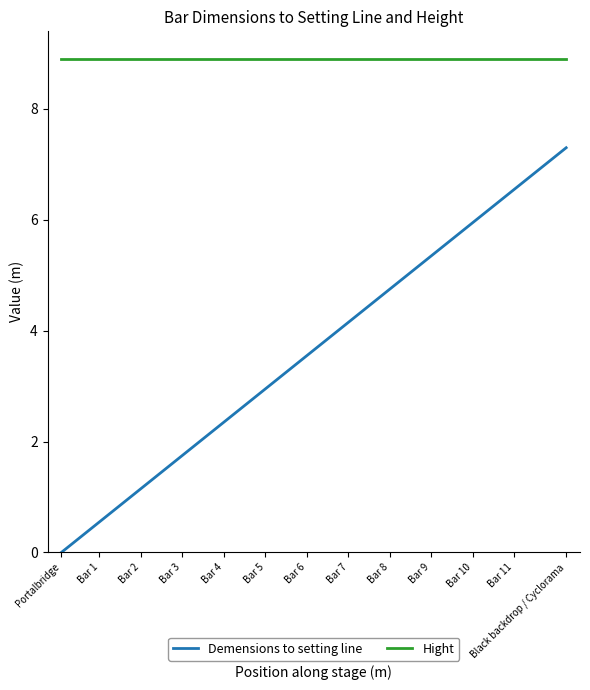

True or false: Hight and Demensions to setting line cross at least once.

False